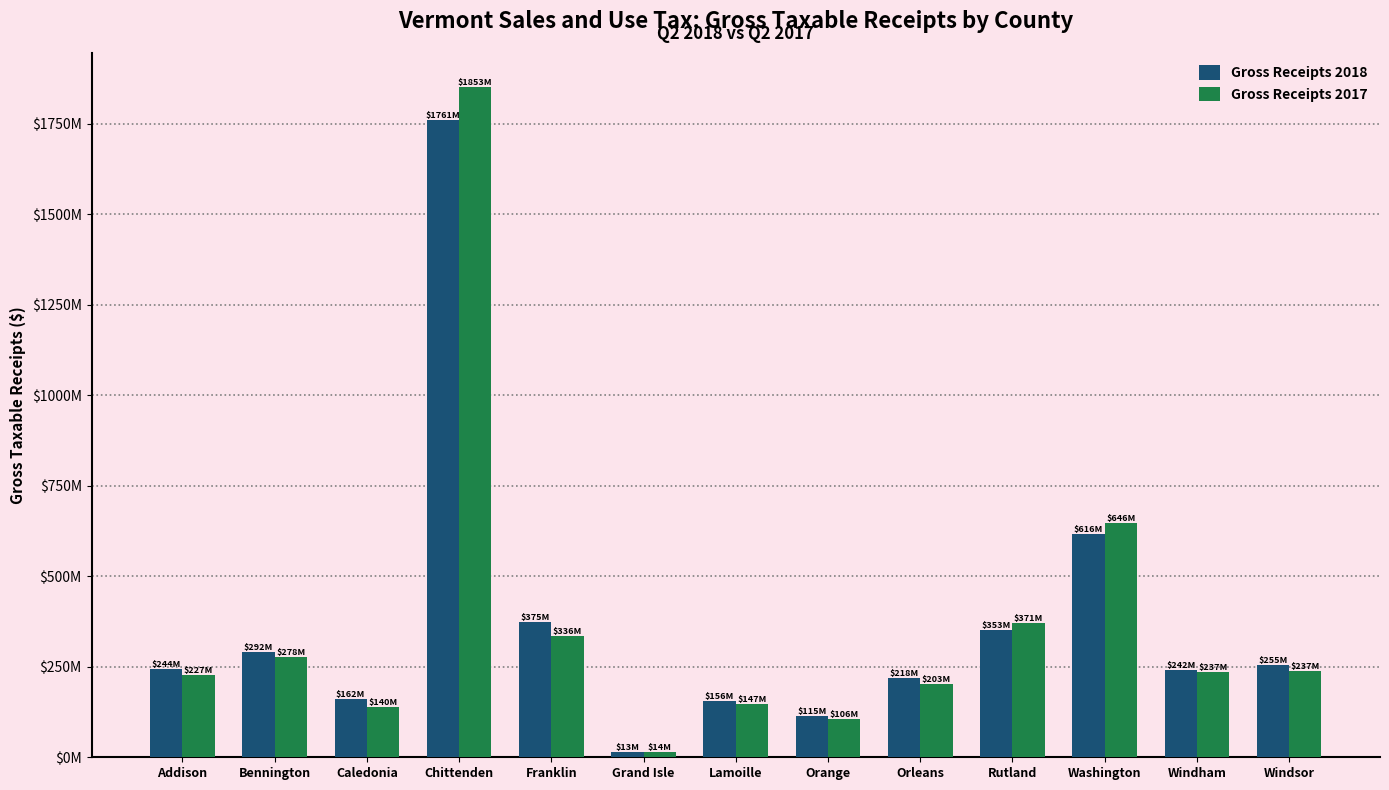

At how many categories does at least one series exceed 1427144054?

1